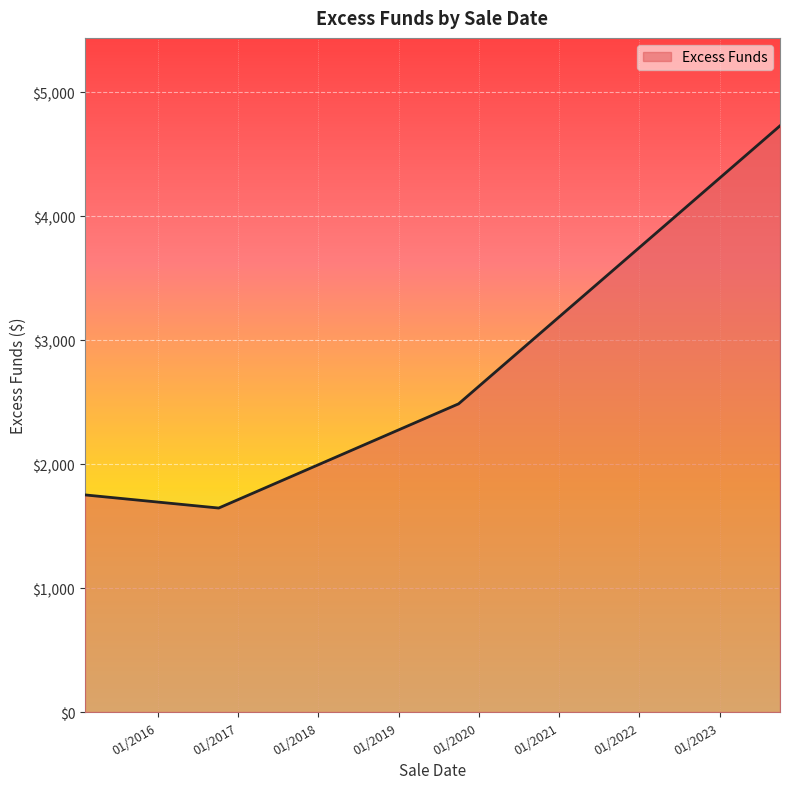

True or false: there are more than 1 points higher than both neighbors.

False